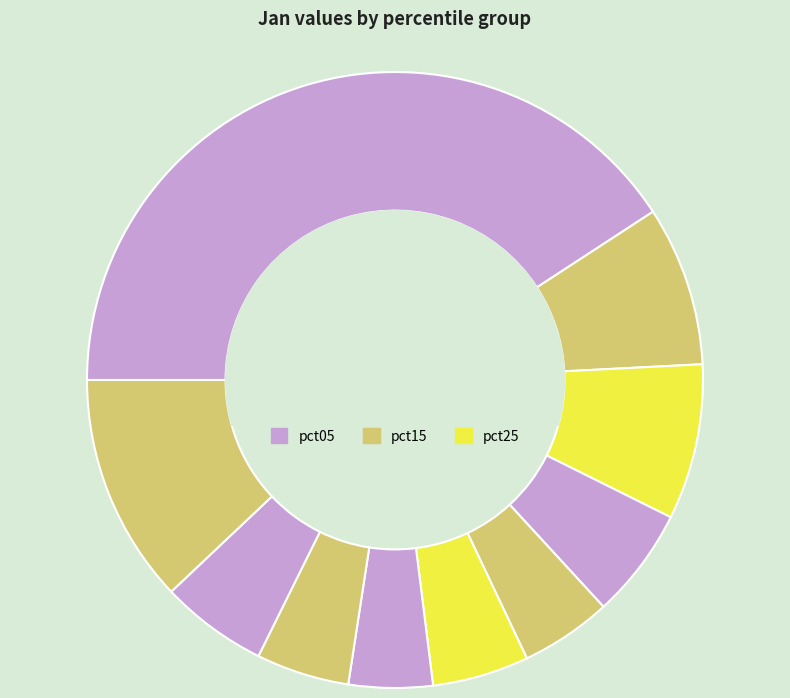

Rank the categories by value from highest to lowest.

pct05, pct95, pct15, pct25, pct35, pct85, pct55, pct75, pct45, pct65